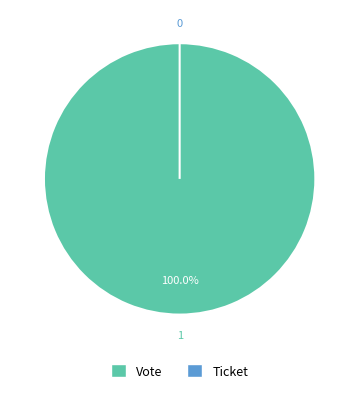

To the nearest percent, what is the difference between the Vote and Ticket slice percentages?

100%